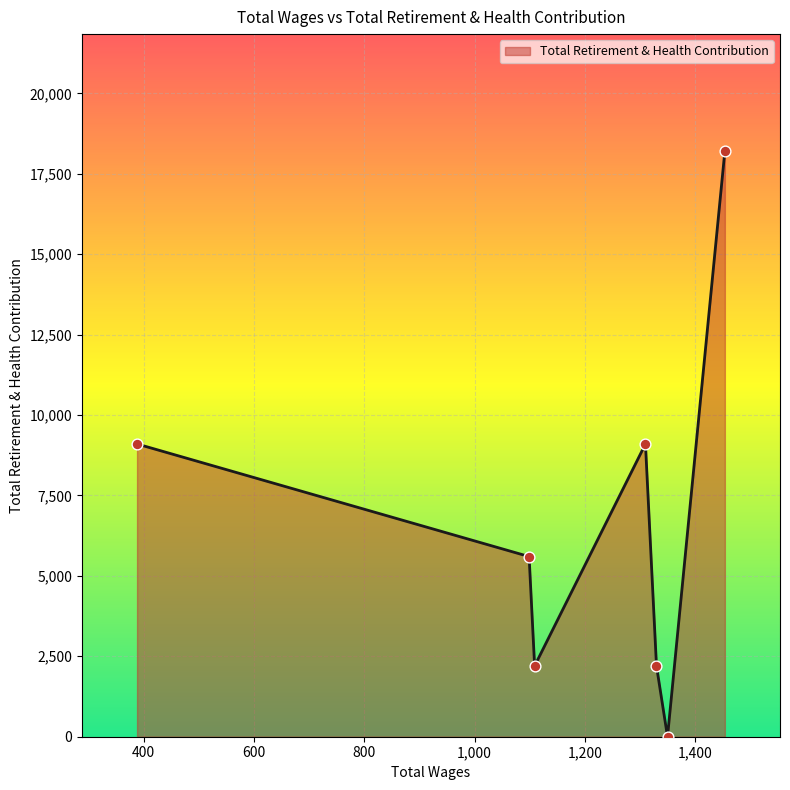

What is the difference between the maximum and minimum values?

18200